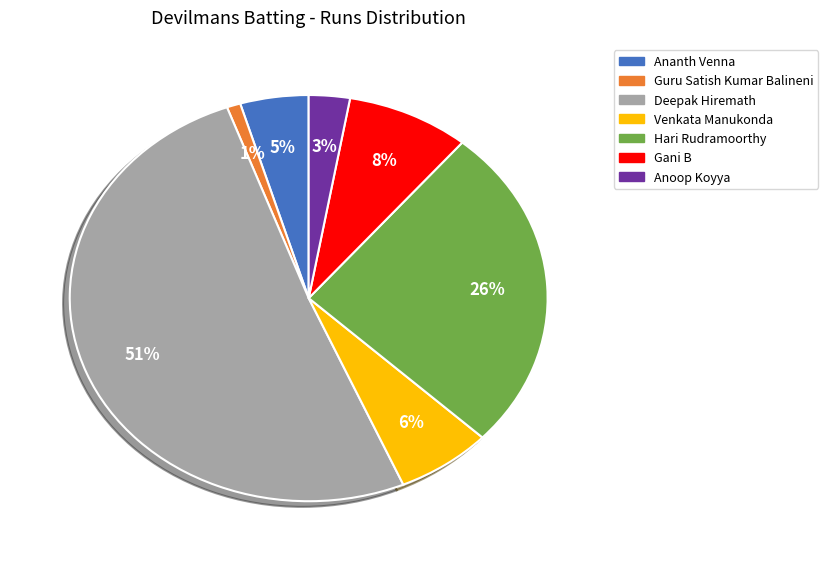

Rank the categories by value from highest to lowest.

Deepak Hiremath, Hari Rudramoorthy, Gani B, Venkata Manukonda, Ananth Venna, Anoop Koyya, Guru Satish Kumar Balineni